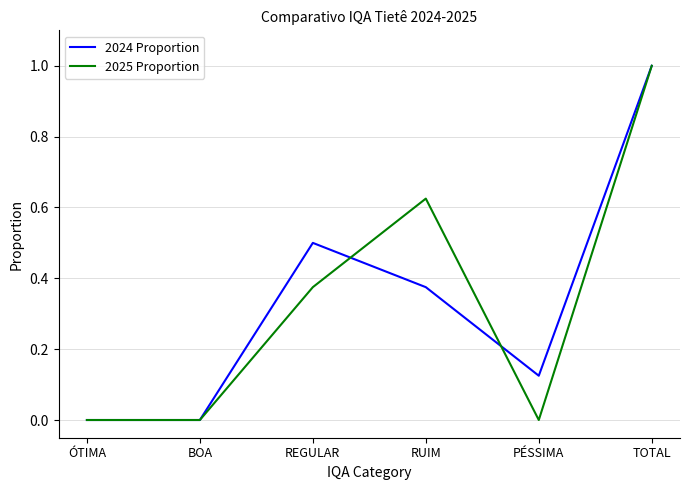

At RUIM, list the series in order from smallest to largest.

2024 Proportion, 2025 Proportion